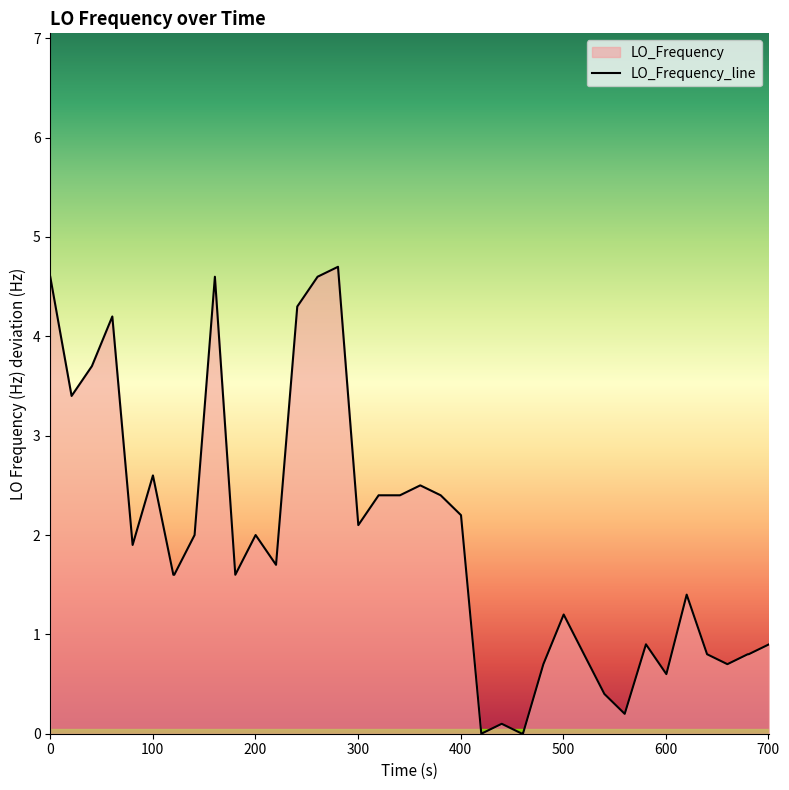

What is the maximum value shown in the chart?

4.7